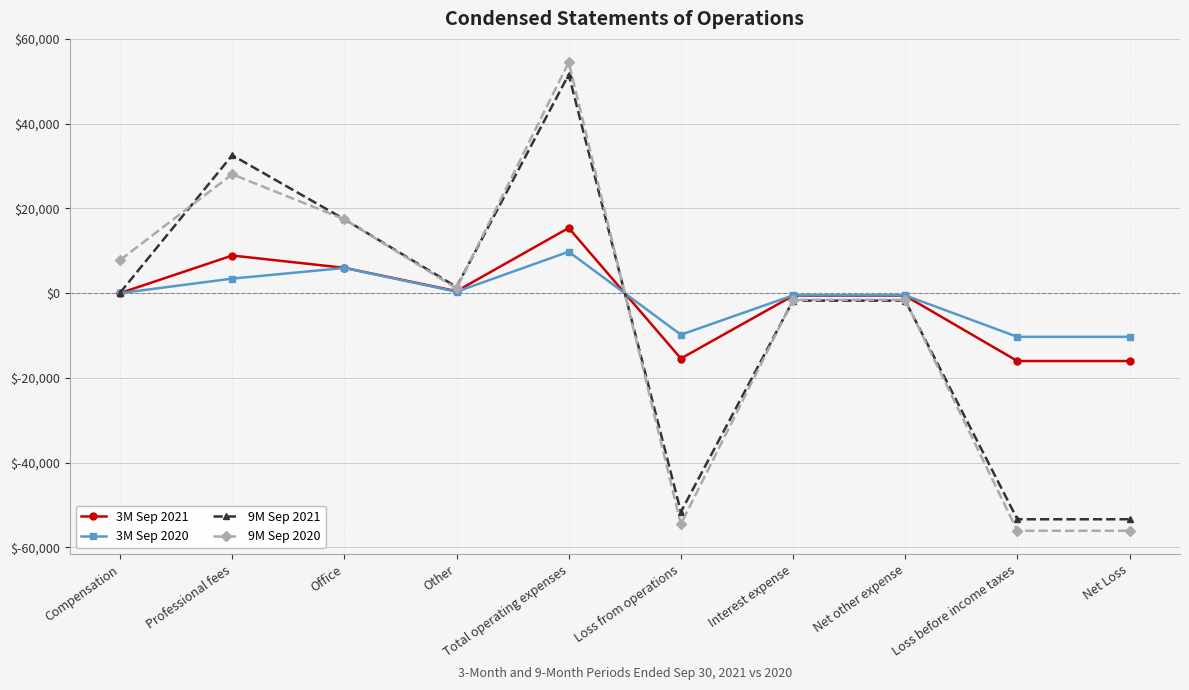

Is this an area chart (filled region under the line)?

No